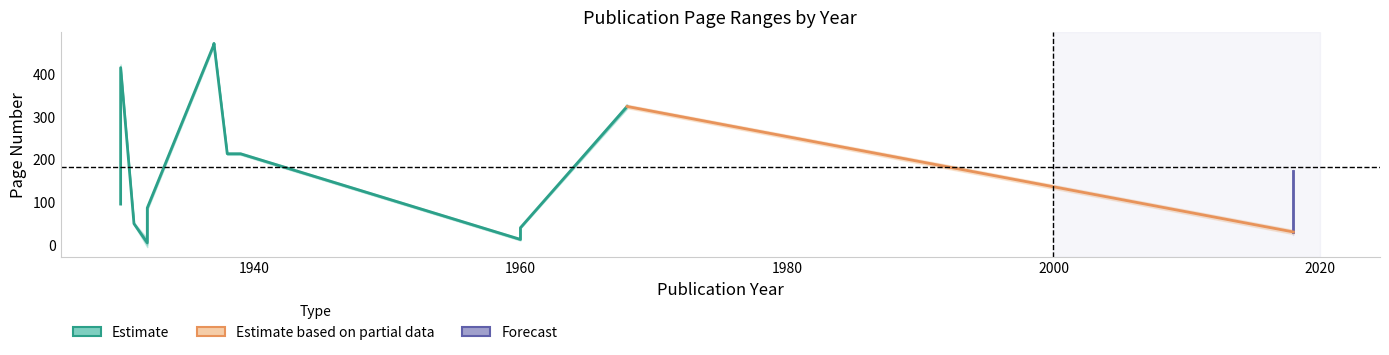

Where is the first local minimum for Seite Von?

1932